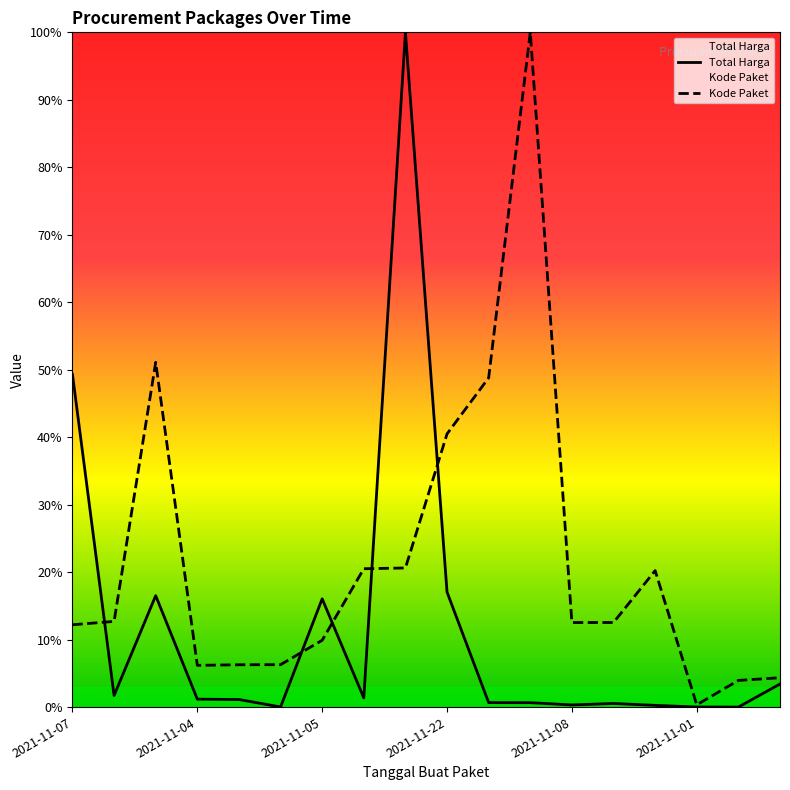

Reading right to left, list all the values displayed in this chart.

Total Harga: 3.4	0.0	0.0	0.3	0.5	0.3	0.7	0.7	17.0	100.0	1.4	16.0	0.0	1.1	1.2	16.5	1.7	49.3
Kode Paket: 4.3	4.0	0.3	20.2	12.5	12.5	100.0	48.8	40.5	20.6	20.5	9.9	6.3	6.3	6.2	51.1	12.7	12.2